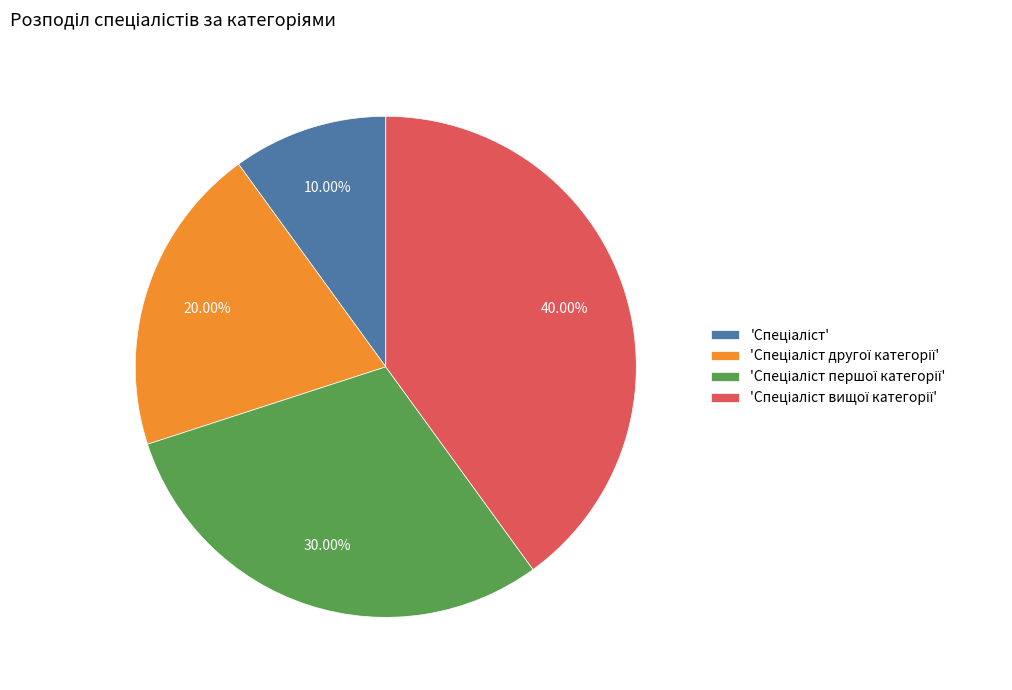

Does any single category account for the majority?

No